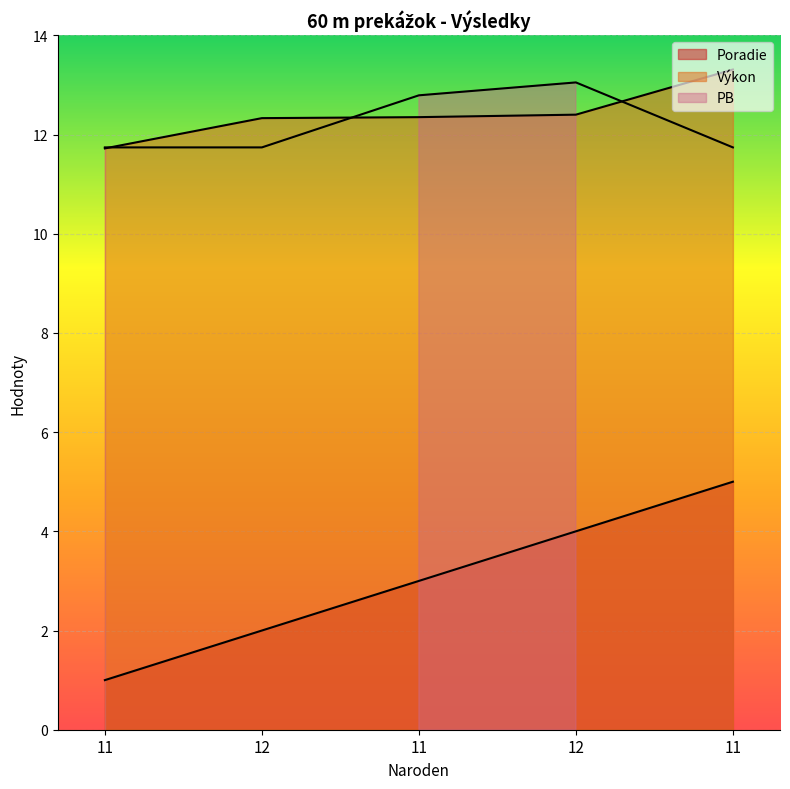

How many Výkon values are between 12 and 13?

3